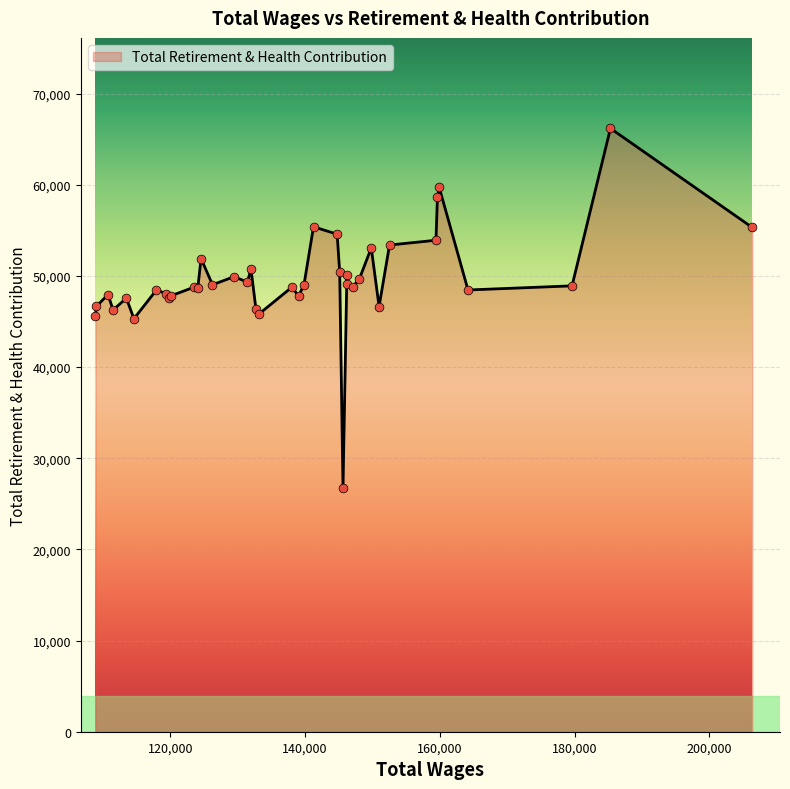

What is the maximum value shown in the chart?

66178